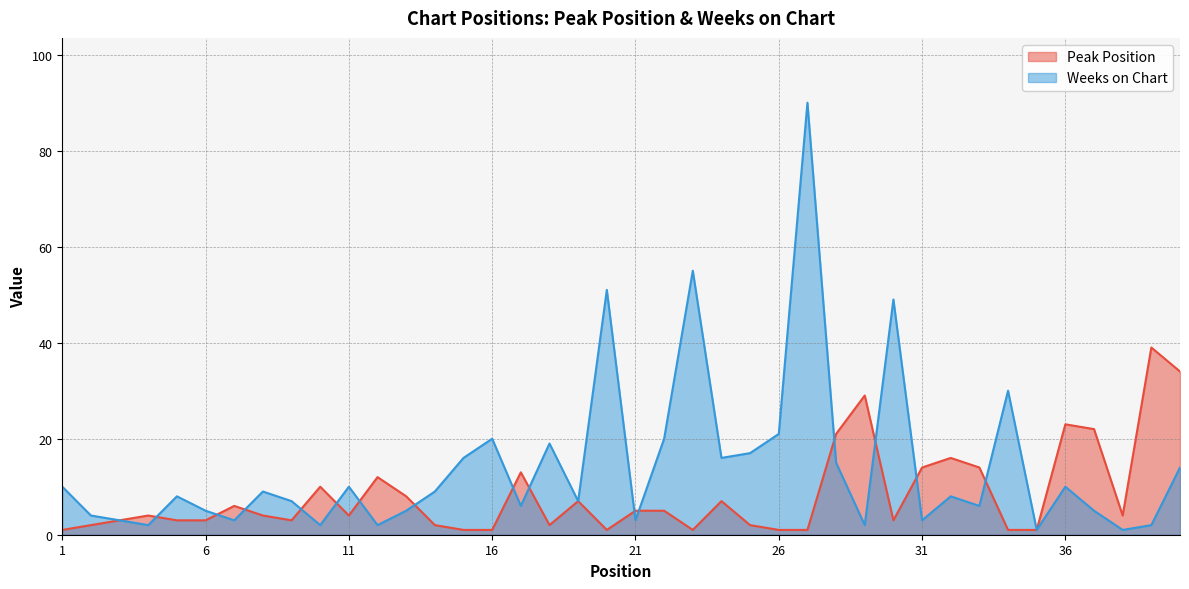

At which category is the sum across all series the highest?

27